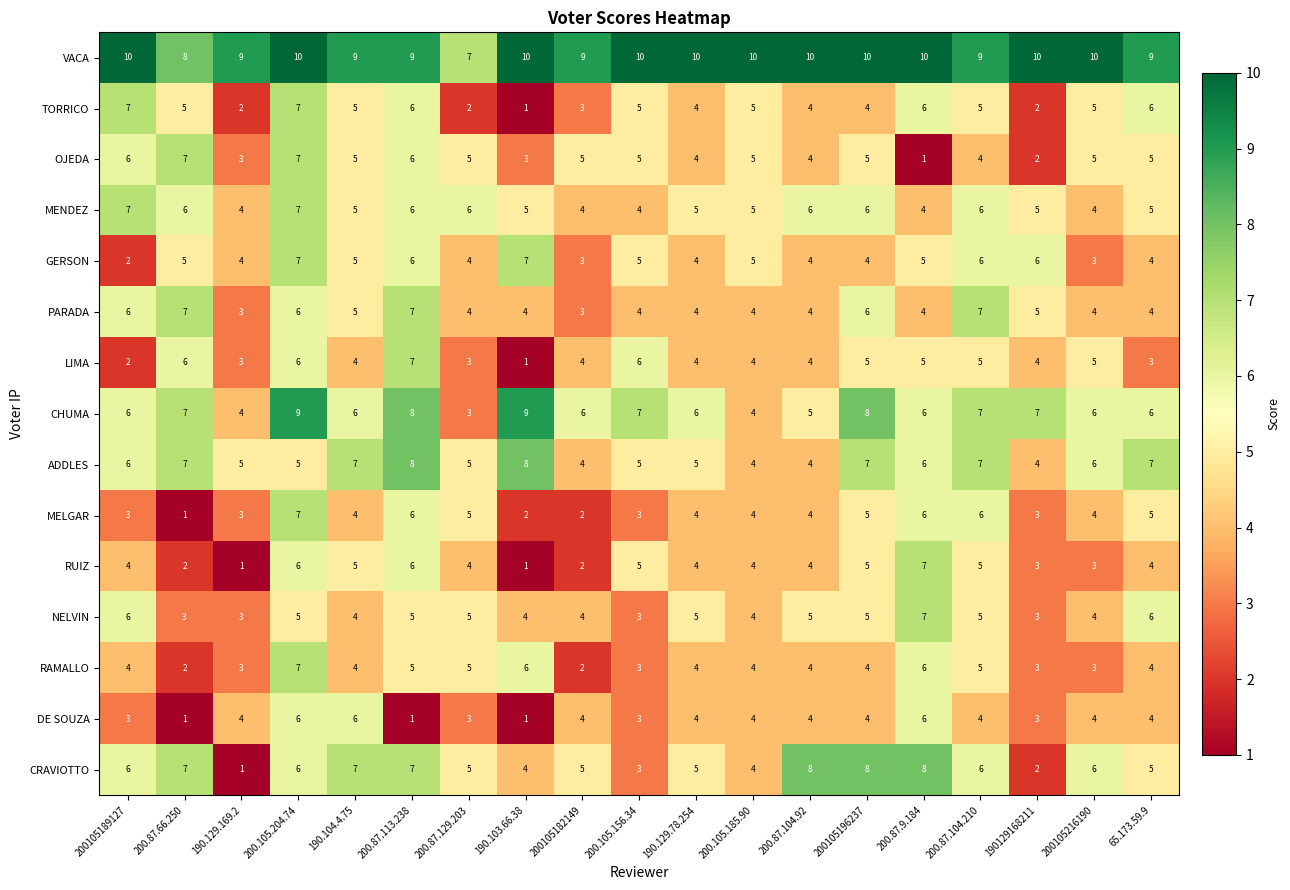

What is the sum of the TORRICO values at 200.87.9.184 and 190129168211?

8